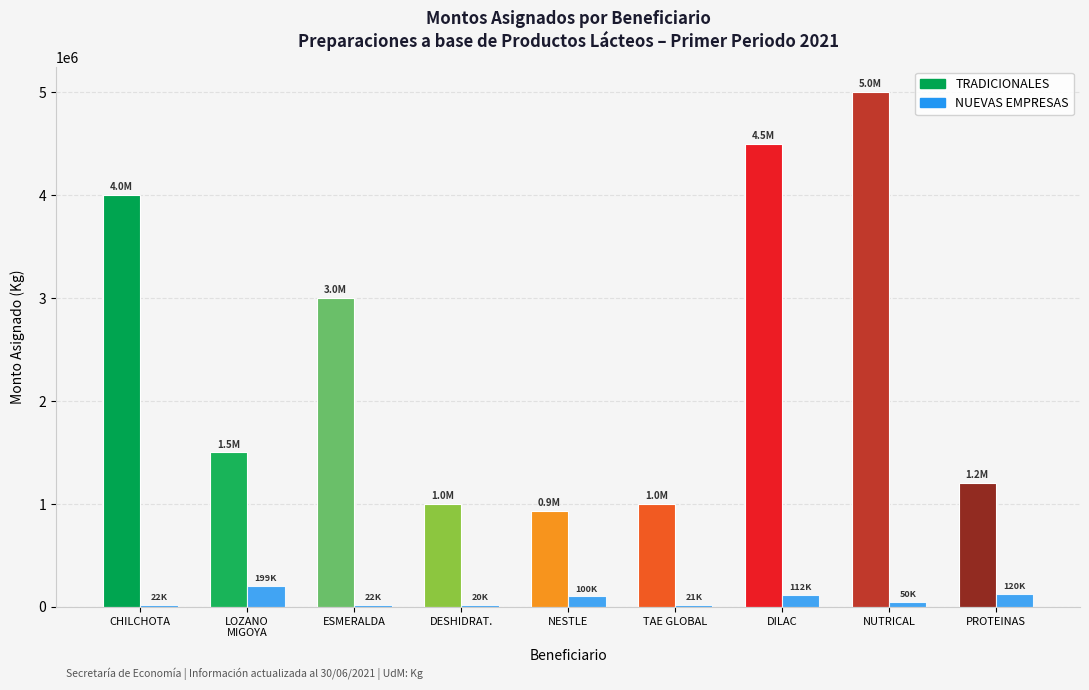

How many bars are there in total?

18